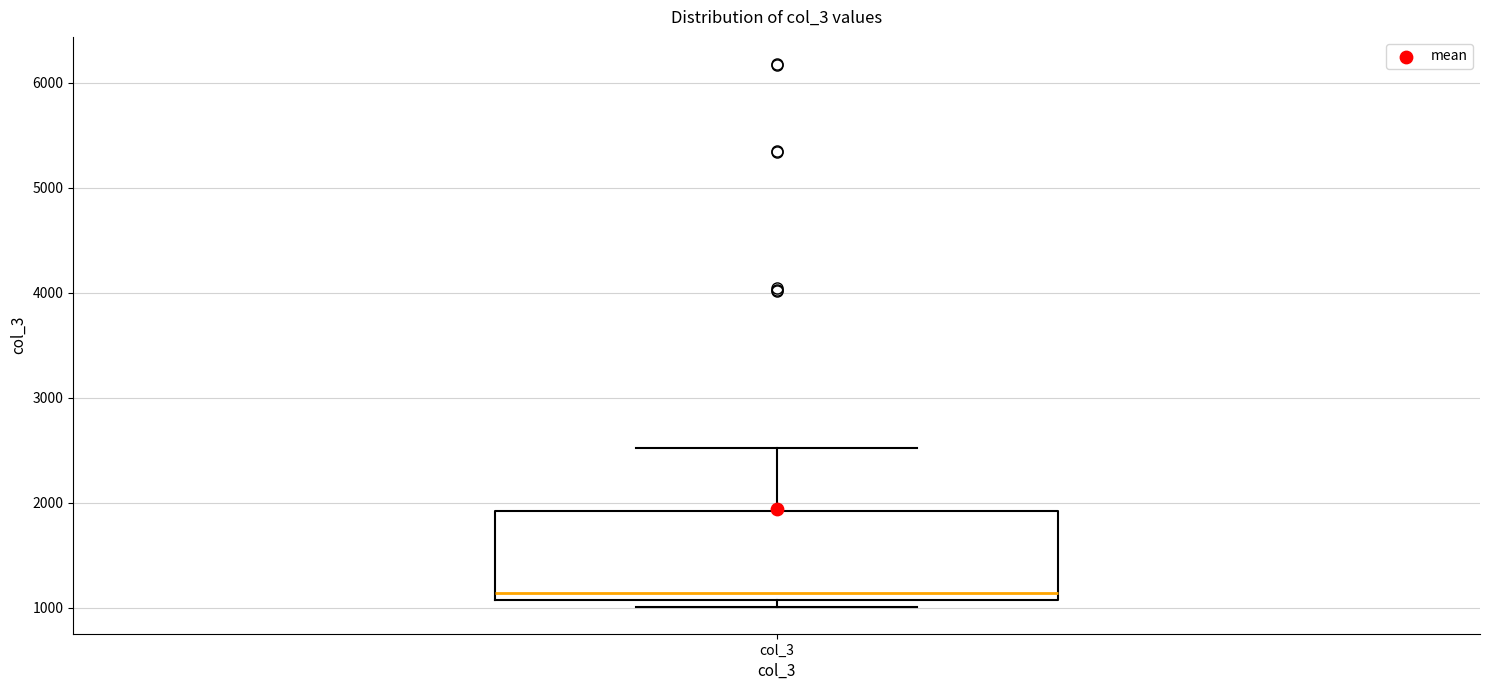

Transcribe this box plot: give where the median line is, the range the box spans, and where the two whiskers end, as read against the y-axis. The values are not printed on the chart, so give them approximately, as read against the axis.

median 1100 (just above the box's lower edge), box 1100 to 1900, whiskers 1000 to 2500